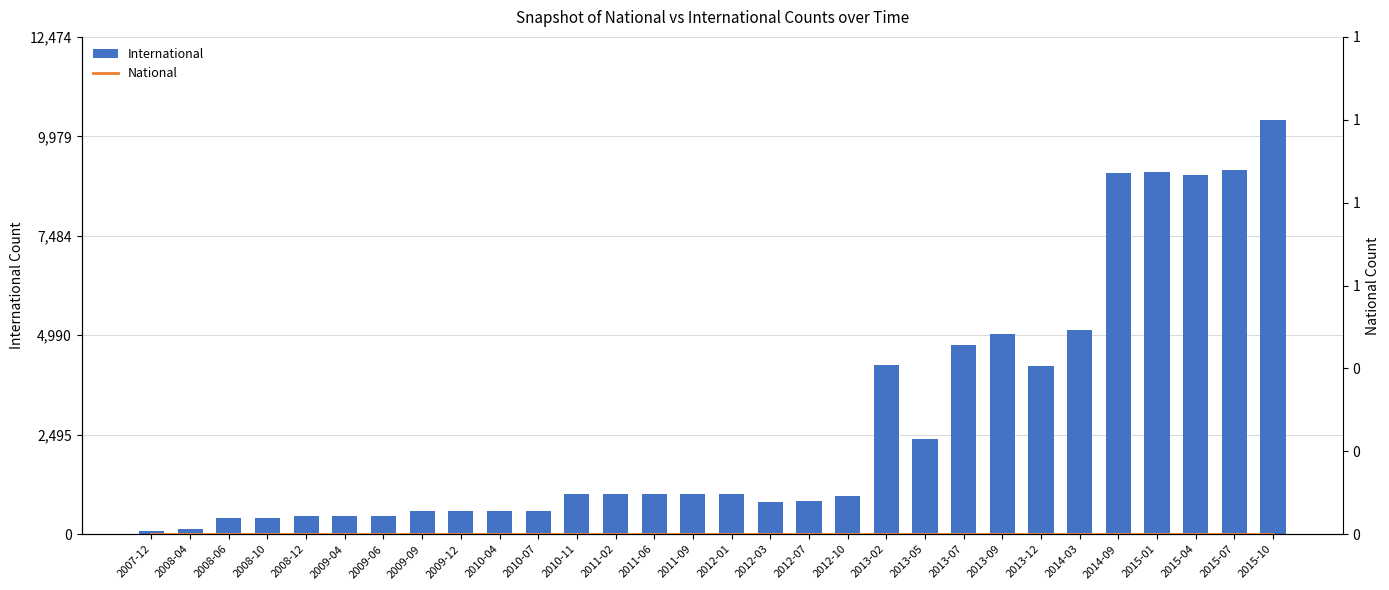

Does the chart contain any negative values?

No